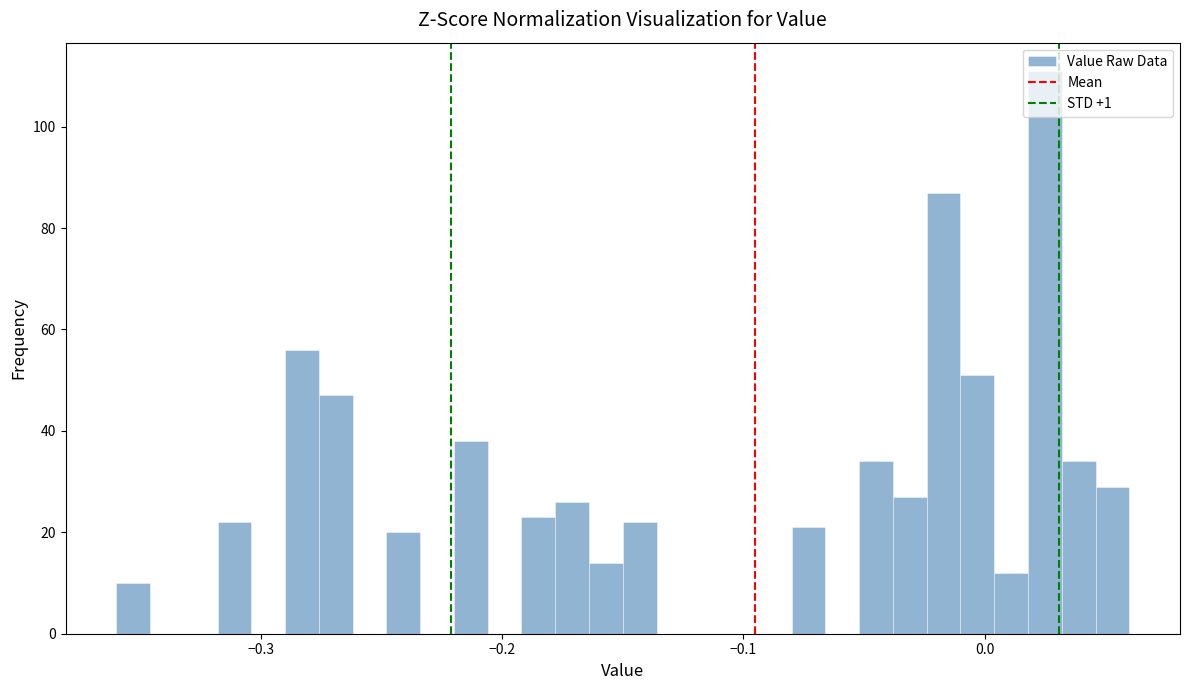

Around what value on the x-axis is the tallest bar? Give the approximate position of its centre, as read against the axis.

0.03